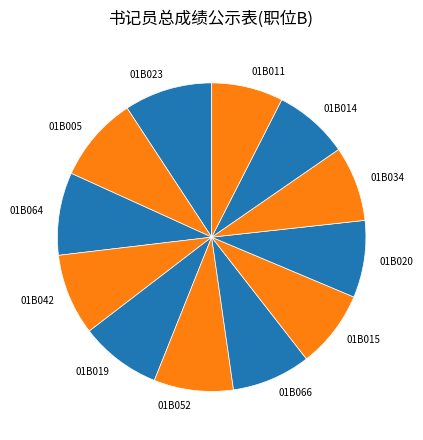

True or false: 01B020 accounts for 22% of the total.

False